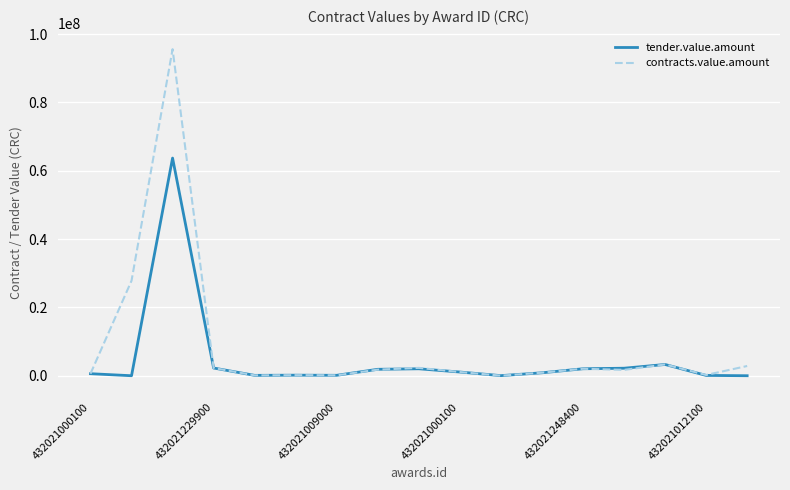

List the series in order of their peak value, lowest first.

tender.value.amount, contracts.value.amount